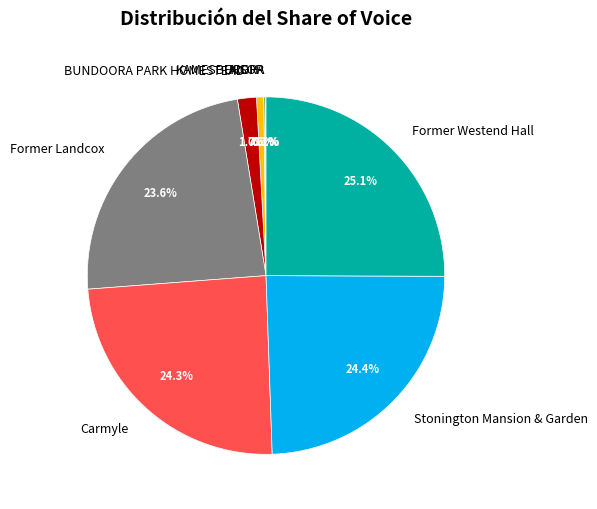

Which slice is the largest?

Former Westend Hall